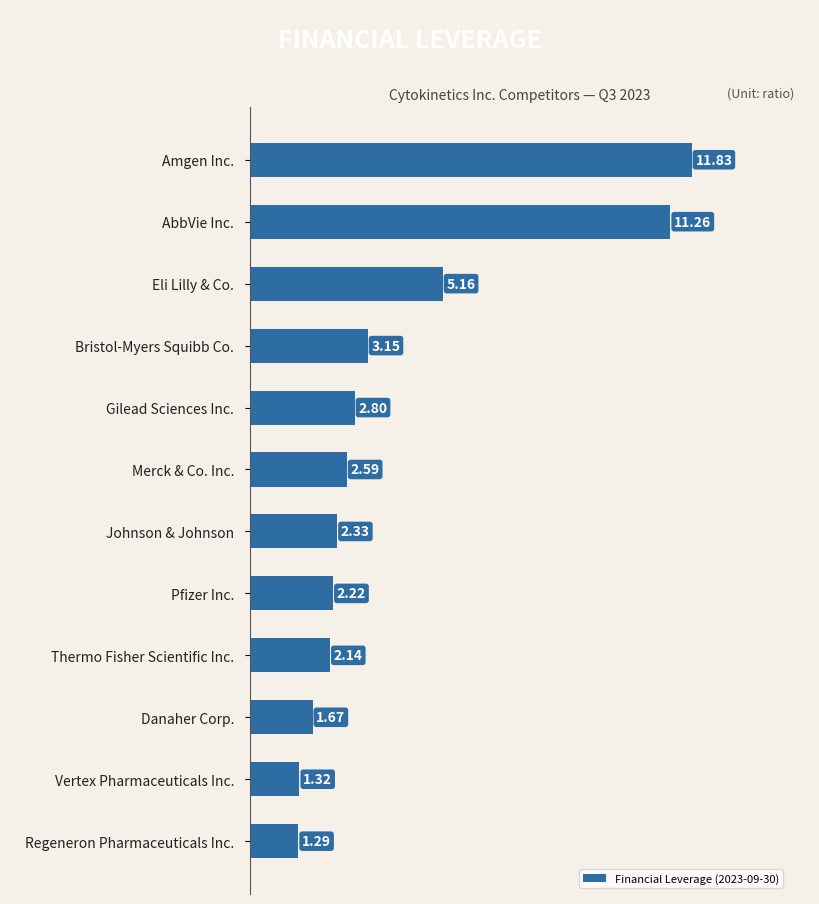

Rank the categories by value from highest to lowest.

Amgen Inc., AbbVie Inc., Eli Lilly & Co., Bristol-Myers Squibb Co., Gilead Sciences Inc., Merck & Co. Inc., Johnson & Johnson, Pfizer Inc., Thermo Fisher Scientific Inc., Danaher Corp., Vertex Pharmaceuticals Inc., Regeneron Pharmaceuticals Inc.